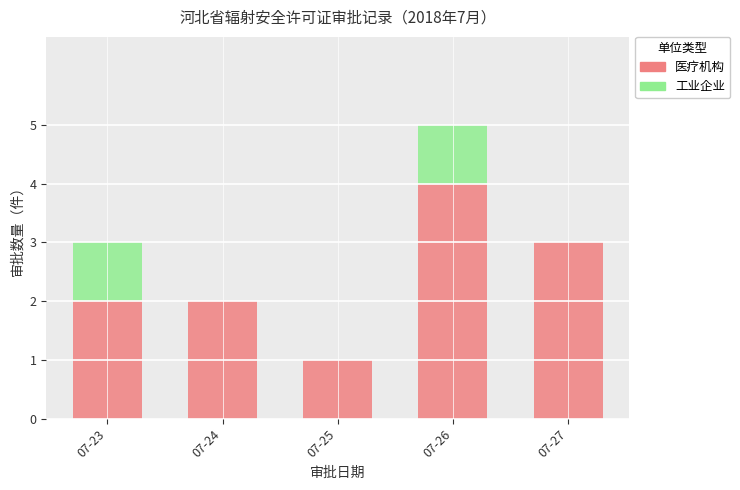

How many data points does each series have?

5